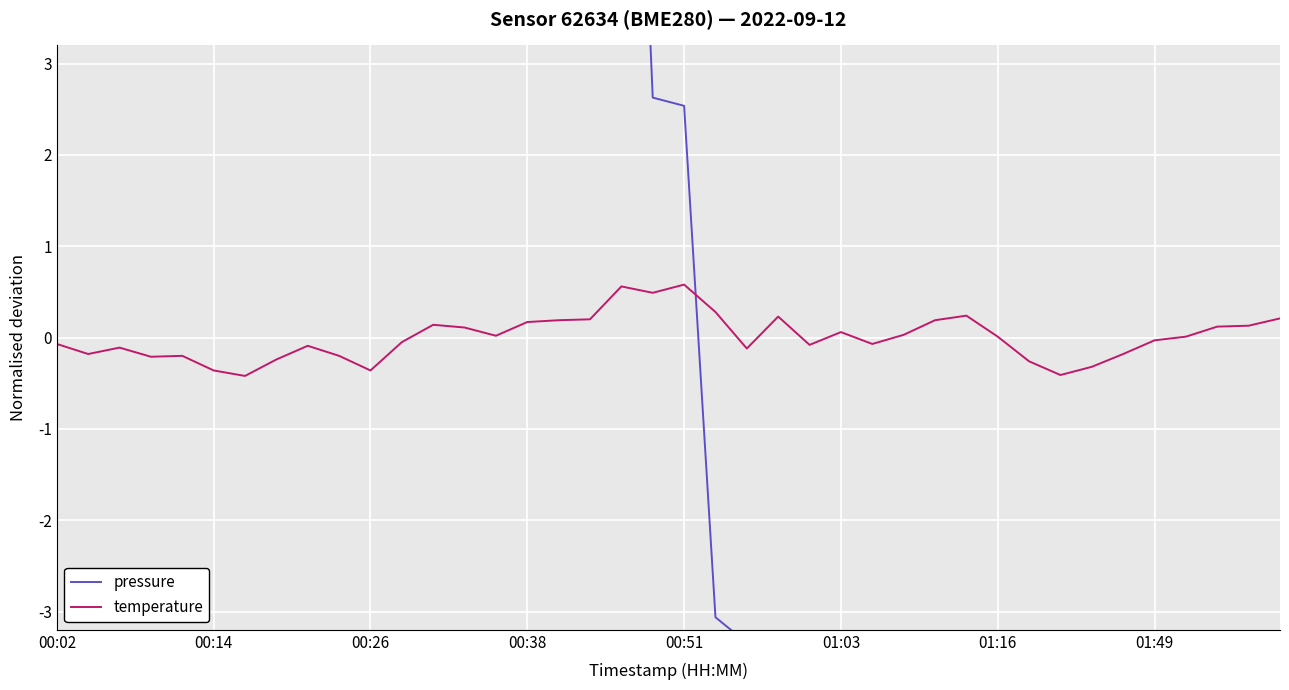

Where is the first local maximum for pressure?

00:14